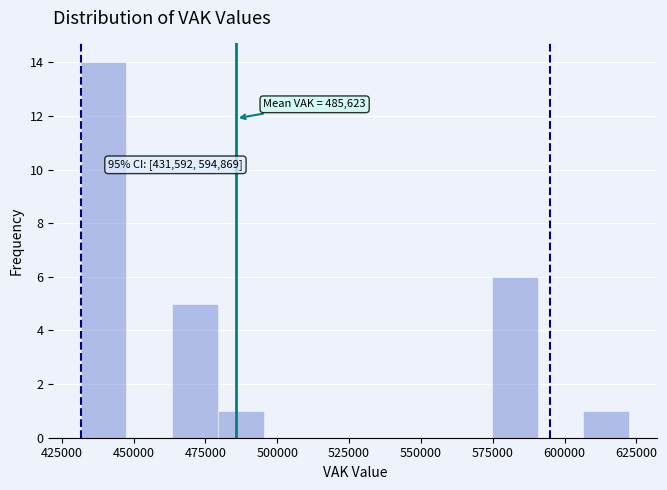

Around what value on the x-axis is the tallest bar? Give the approximate position of its centre, as read against the axis.

440000